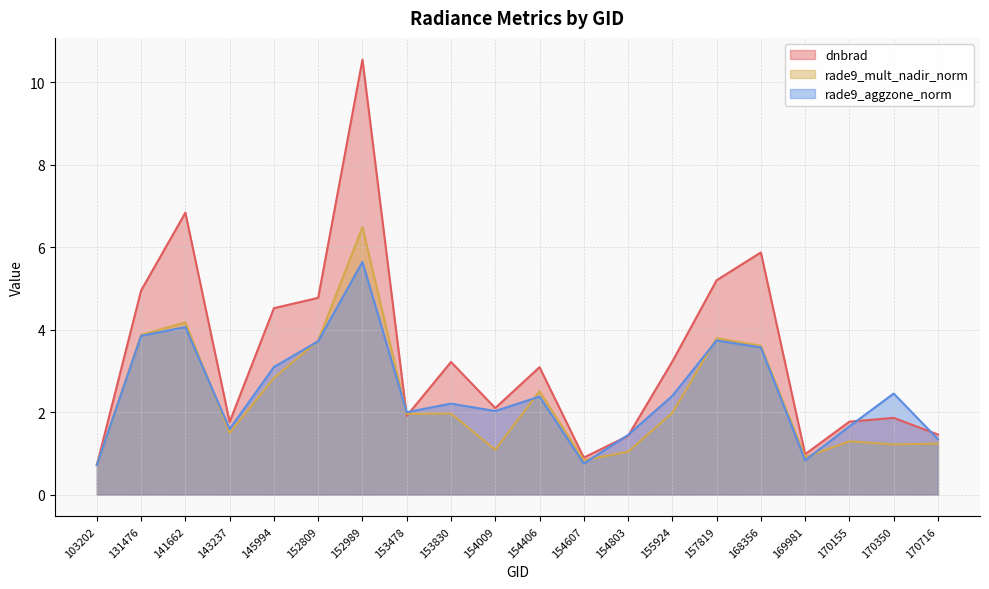

Does the chart have visible grid lines?

Yes